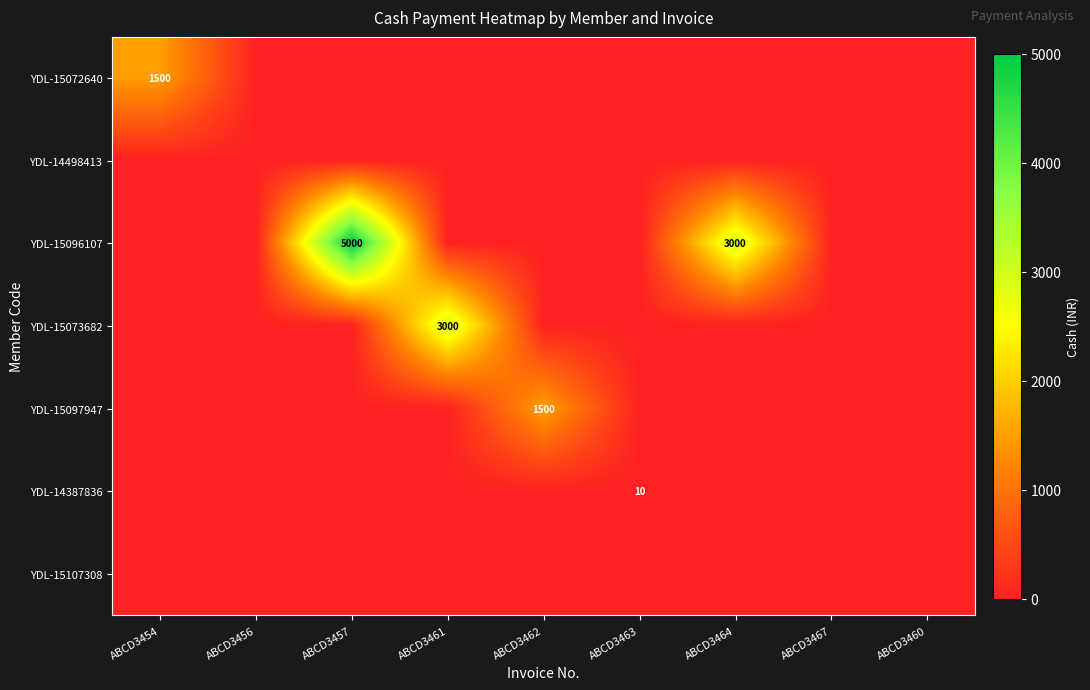

Which label corresponds to the smallest value in the chart?

ABCD3456